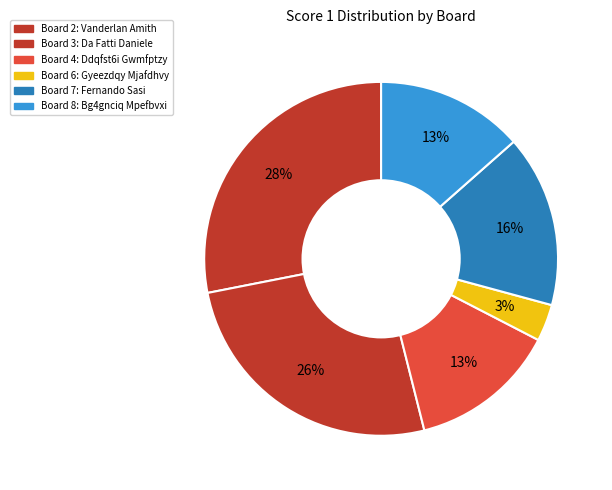

Which slice is the smallest?

Gyeezdqy Mjafdhvy